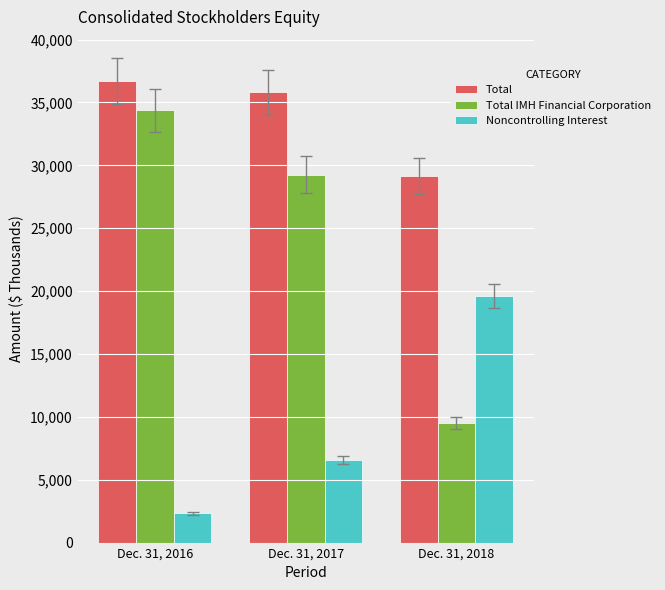

At how many categories does at least one series exceed 19623?

3